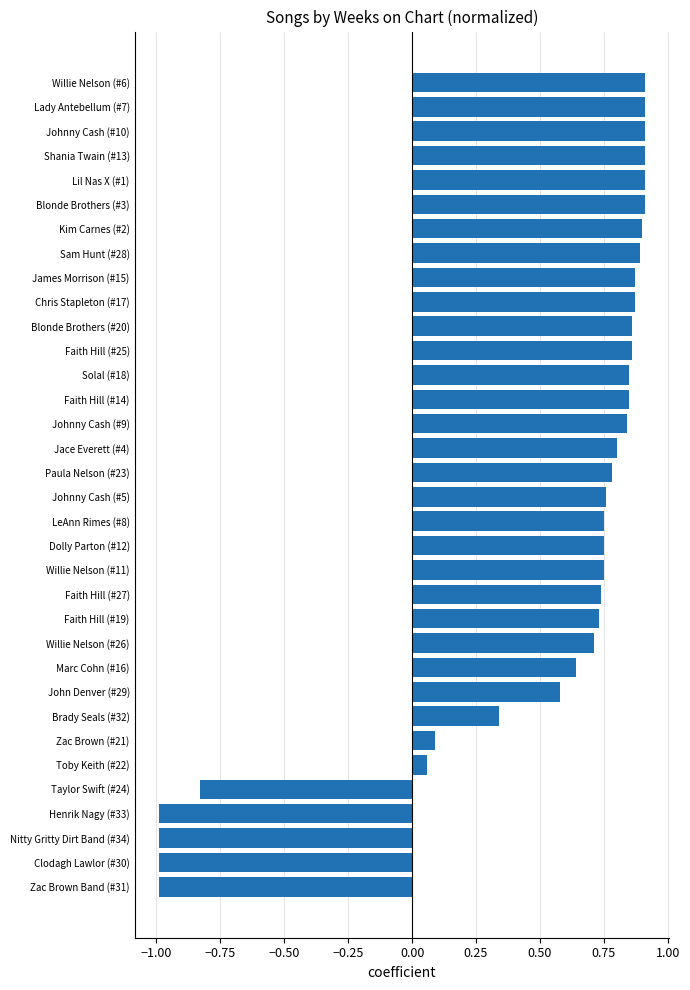

What is the difference between the maximum and minimum values?

1.9